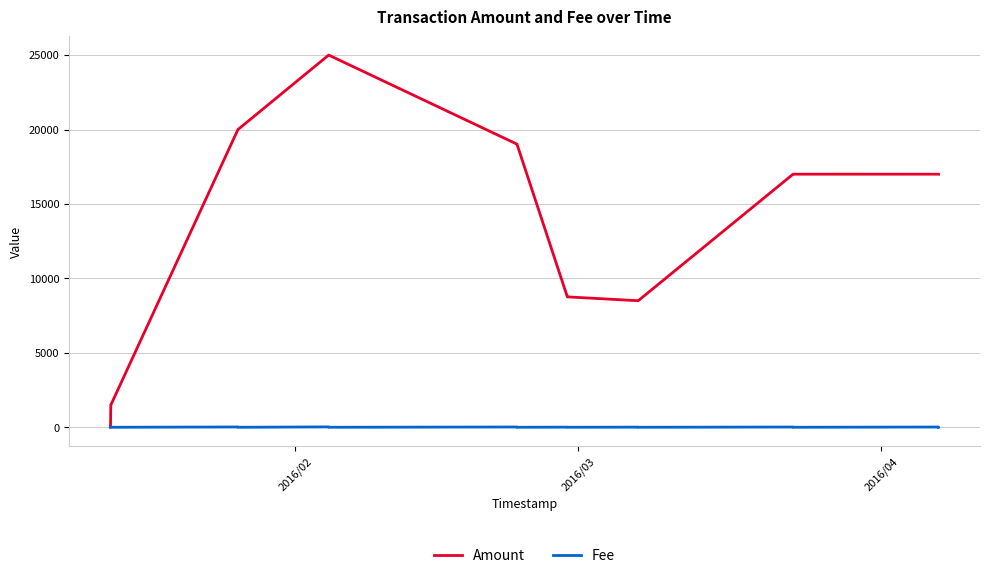

Which series has the largest total across all categories?

Amount